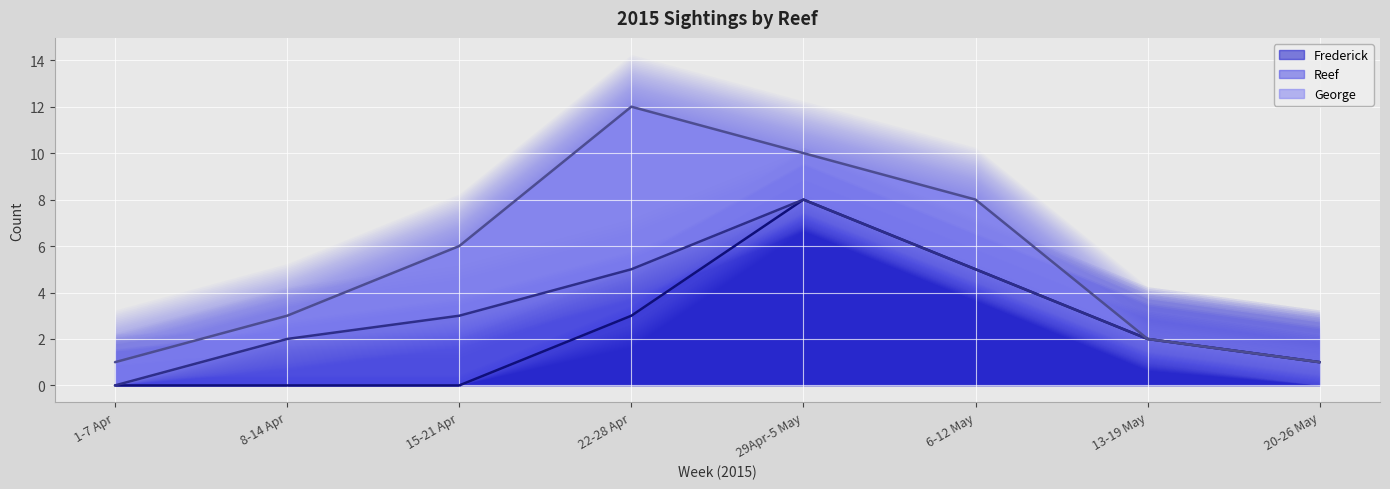

Which series ends up on top after the final intersection of George and Frederick?

Frederick